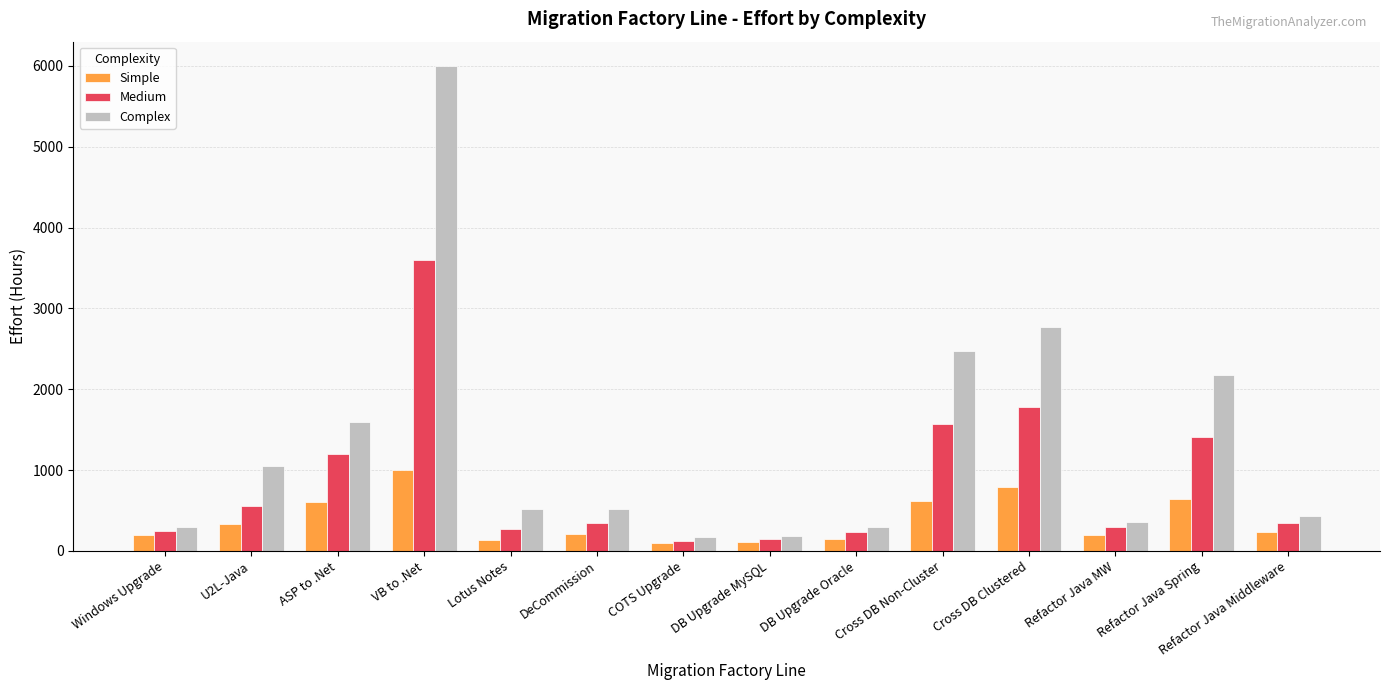

How many categories are shown in the chart?

14